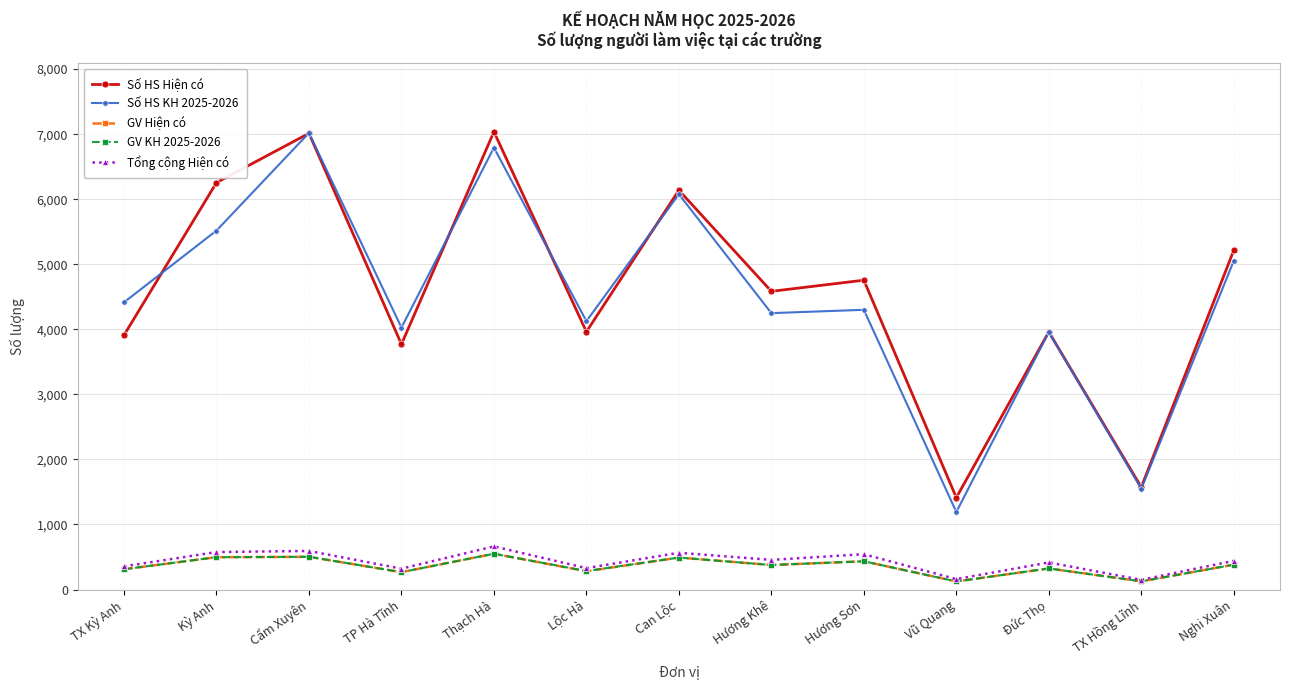

What is the greatest value displayed?

7037